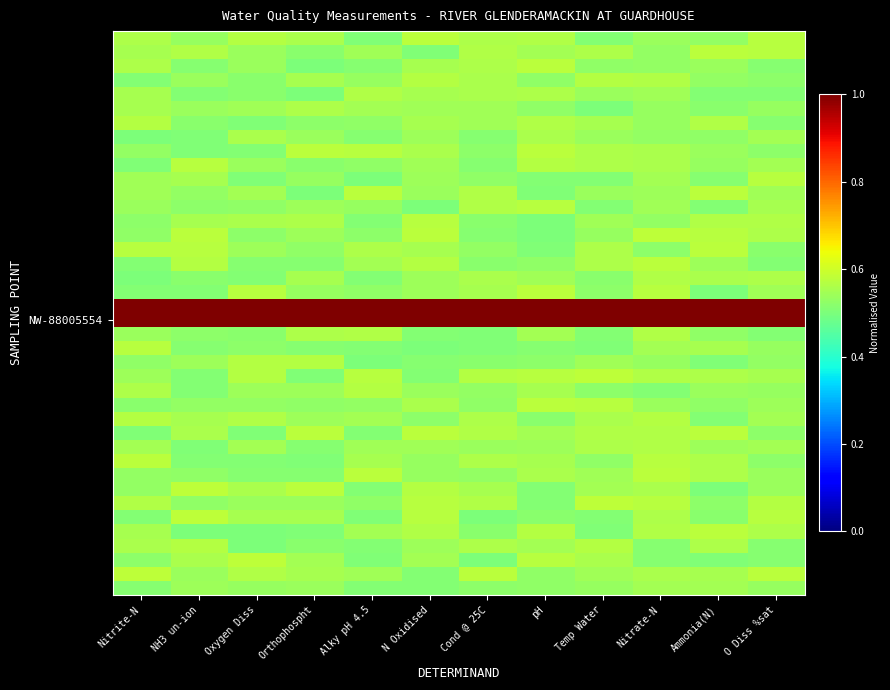

How many data points does each series have?

12